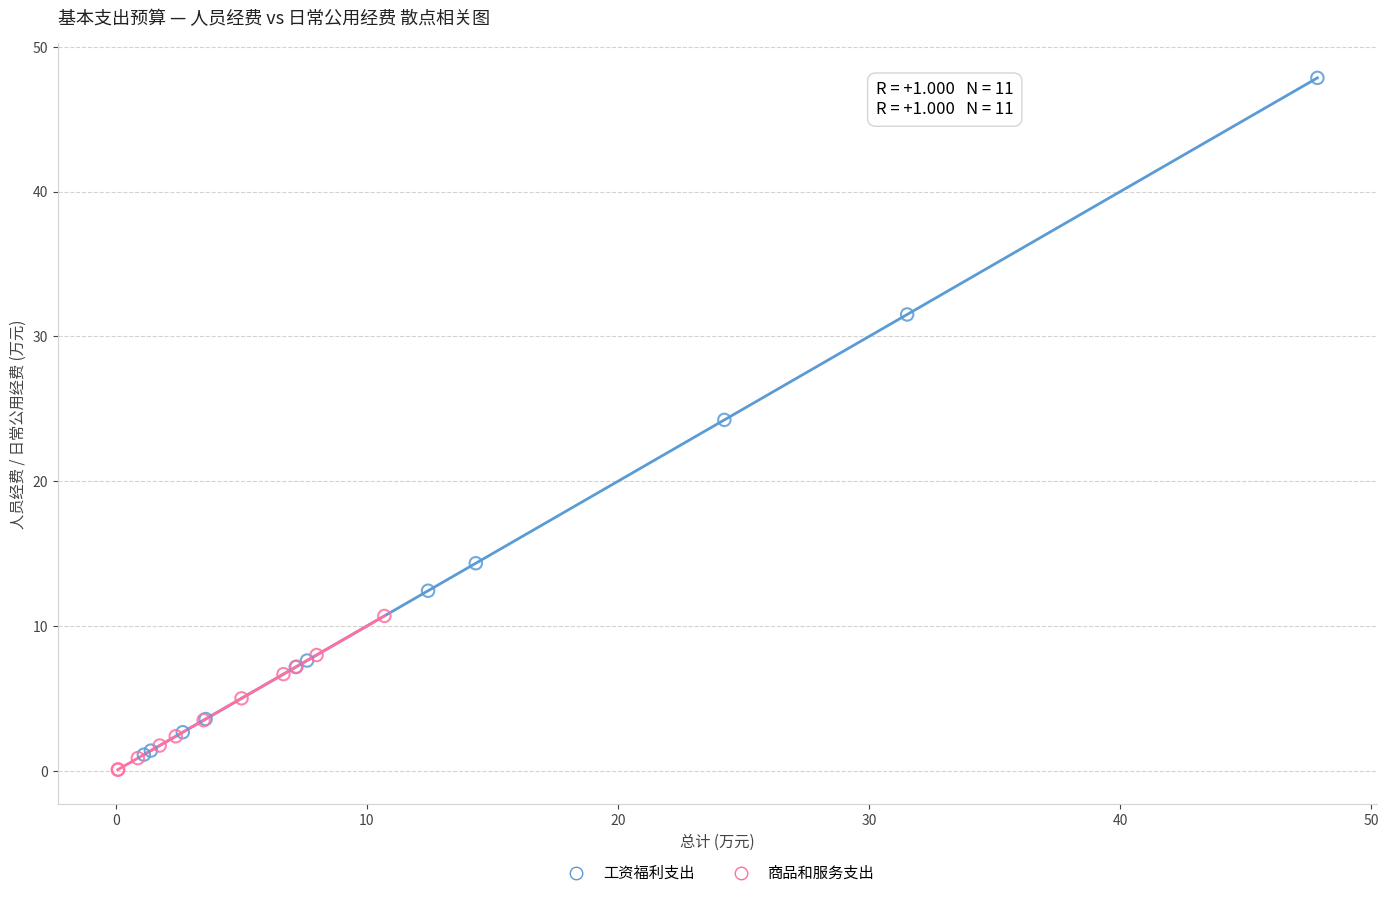

Which series reaches the maximum Y coordinate?

工资福利支出